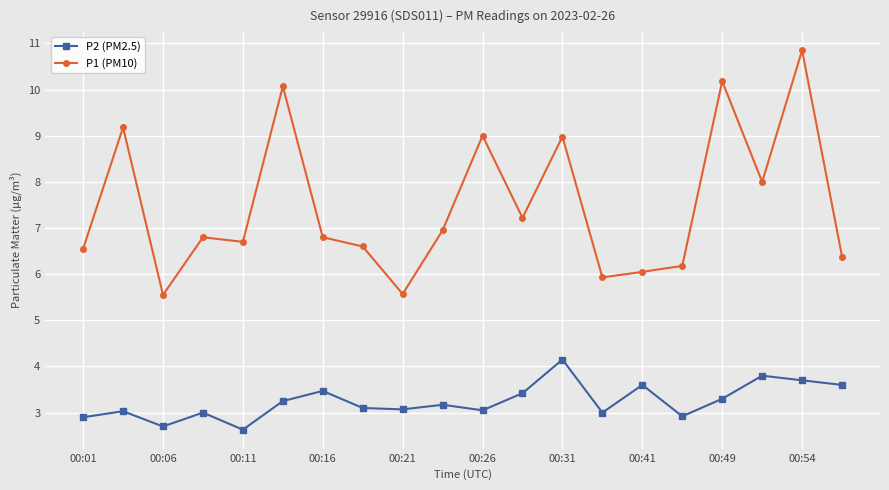

What is the average value of the P1 (PM10) series?

7.5